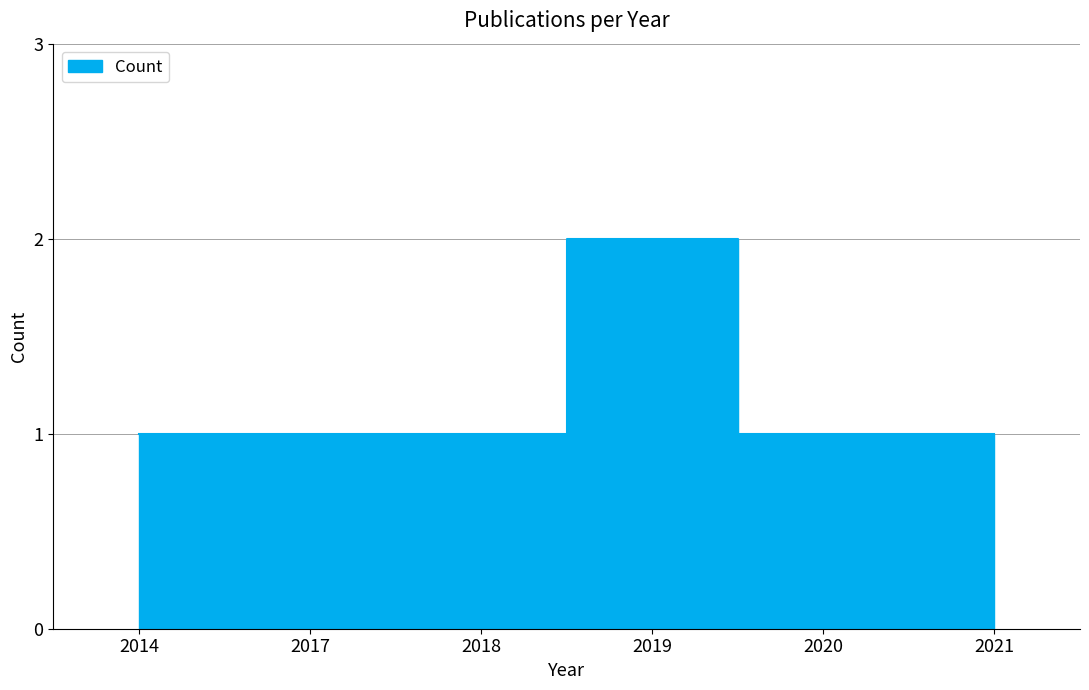

Is it true that the value at 2018 is 0?

False